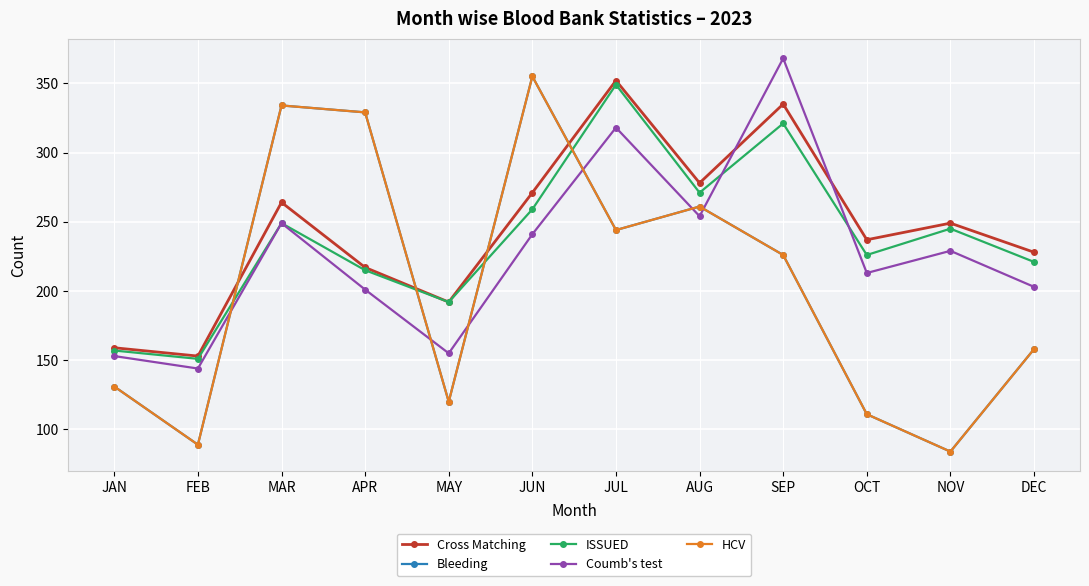

At MAR, list the series in order from smallest to largest.

ISSUED, Coumb's test, Cross Matching, Bleeding, HCV